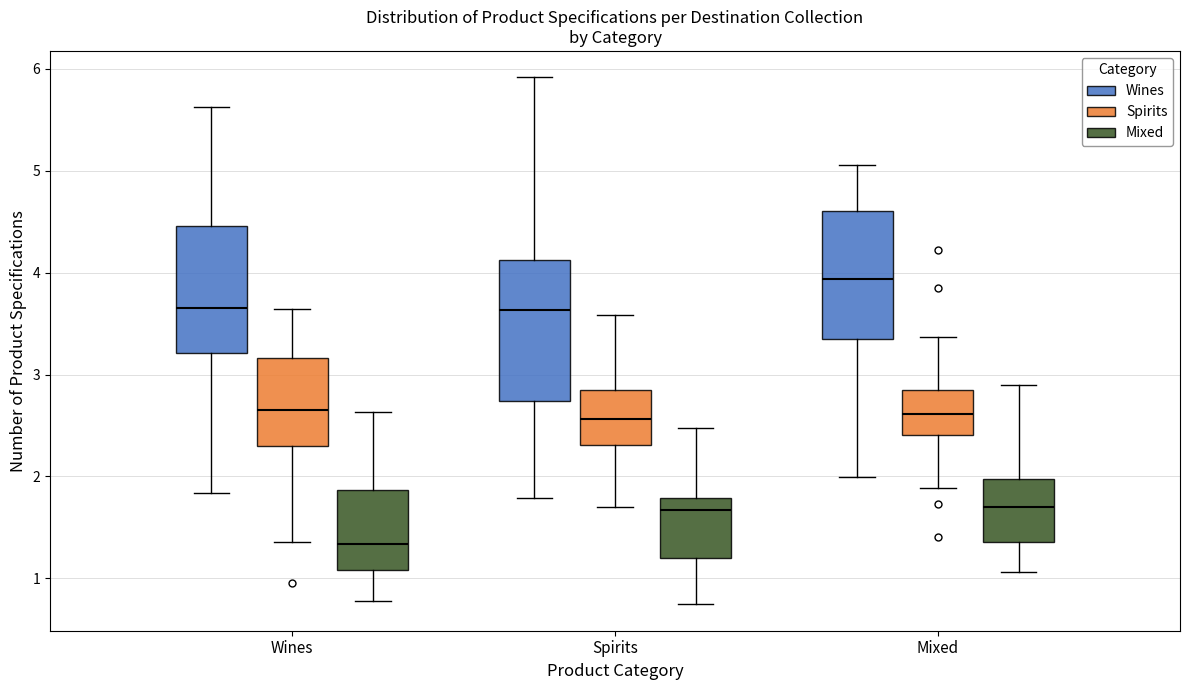

Which box has the highest median line?

Mixed (Wines)